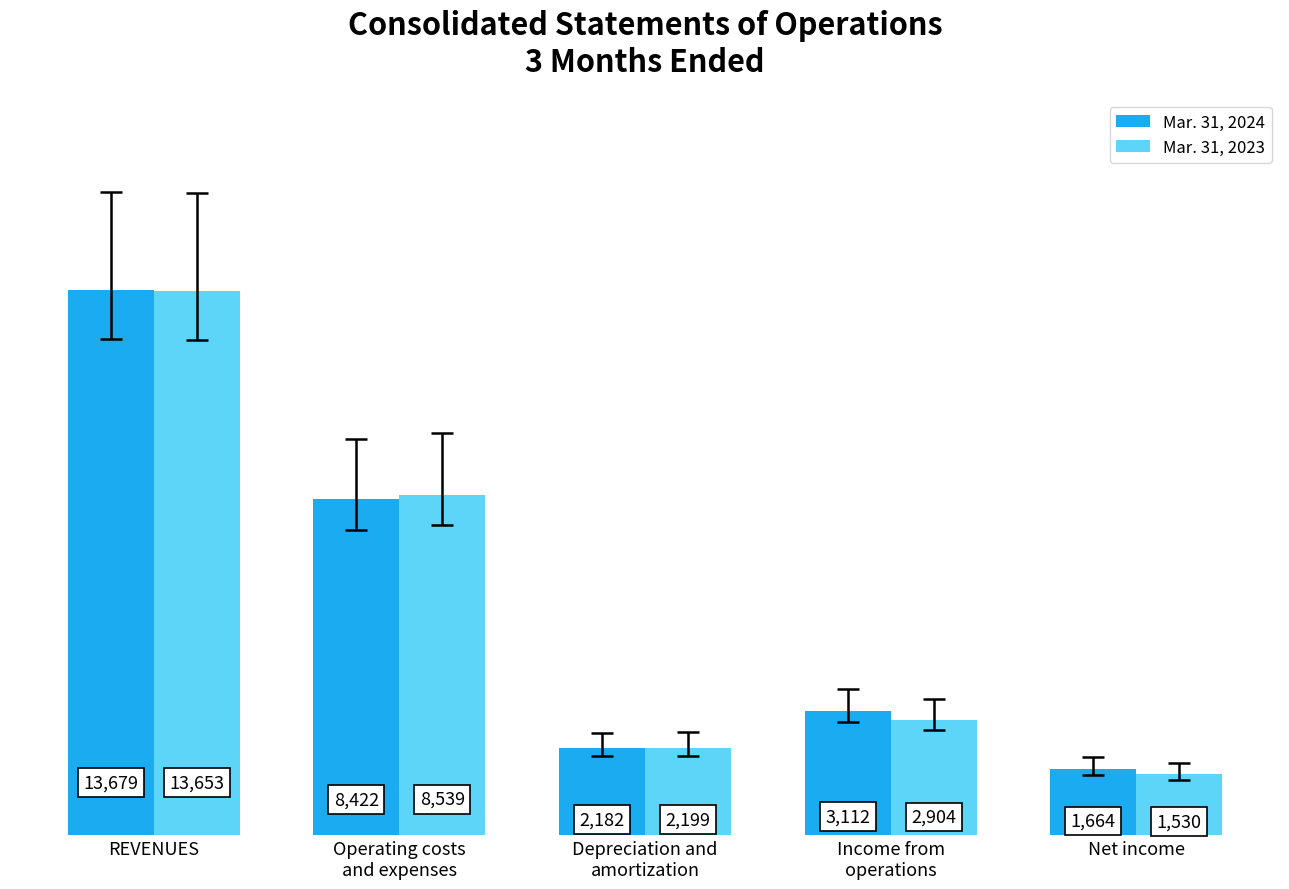

At how many categories does at least one series exceed 3107?

3